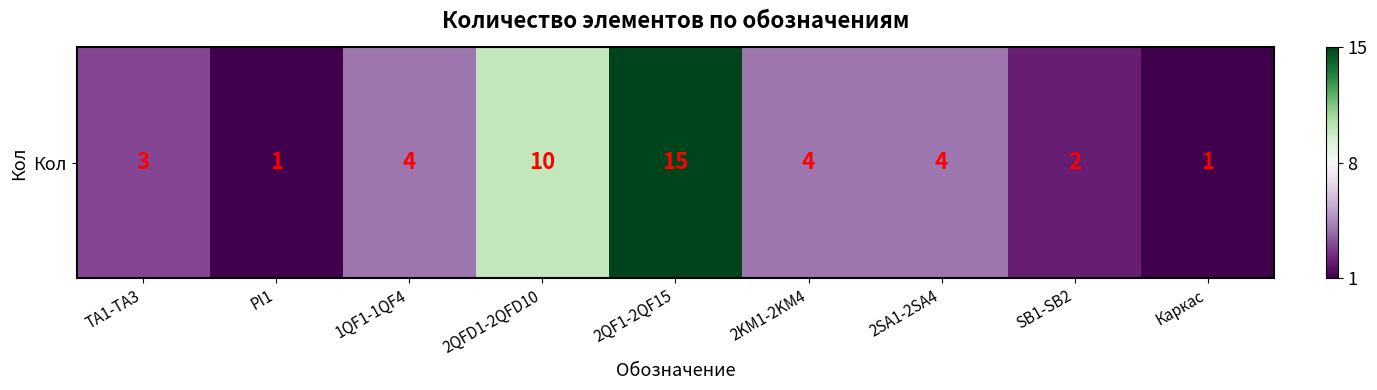

How many data points are less than 0?

7